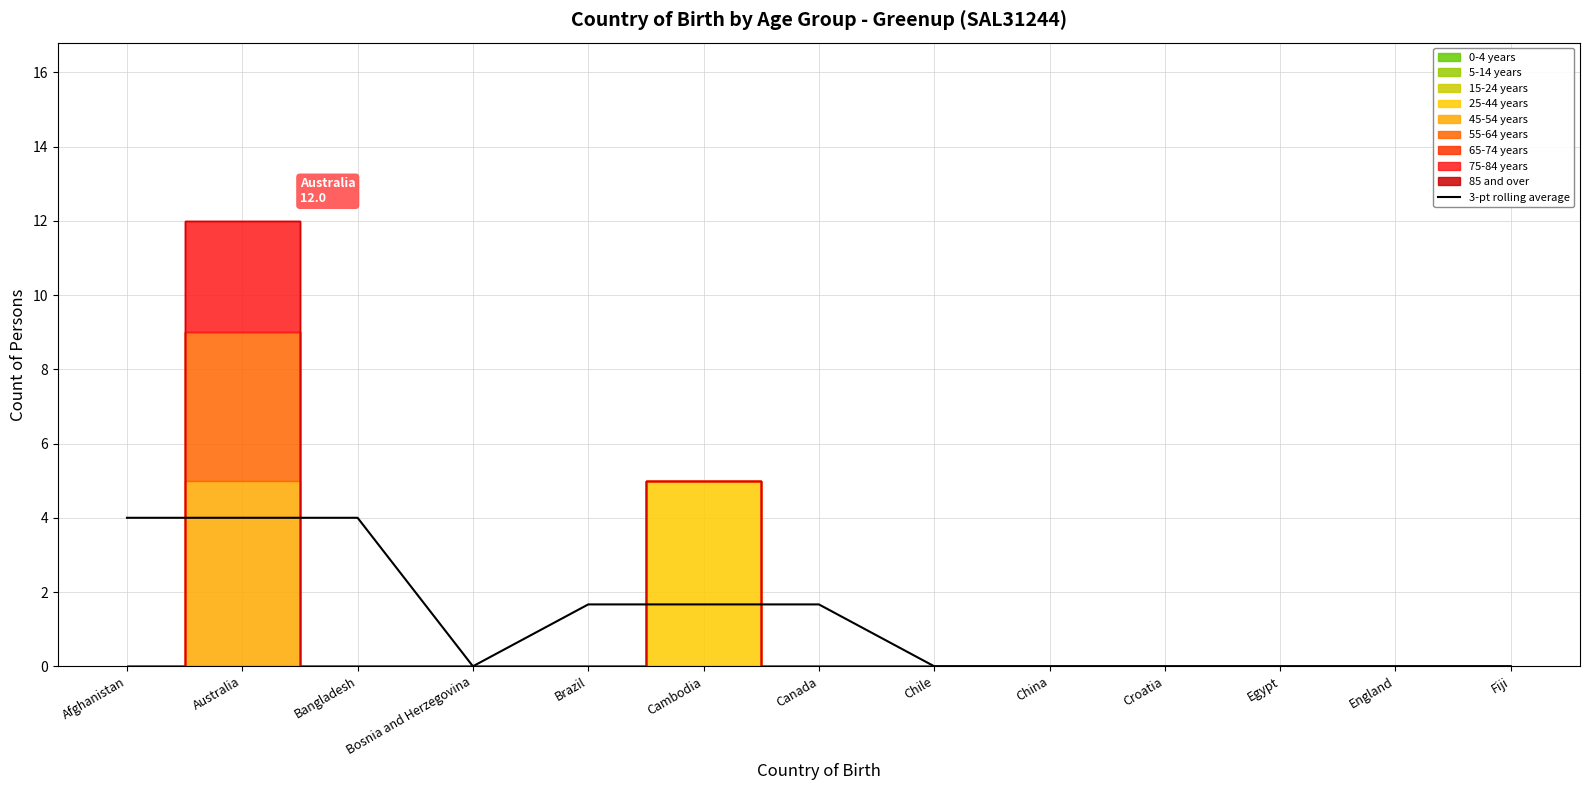

The chart shows a value of 0.0 at Fiji. True or false?

True